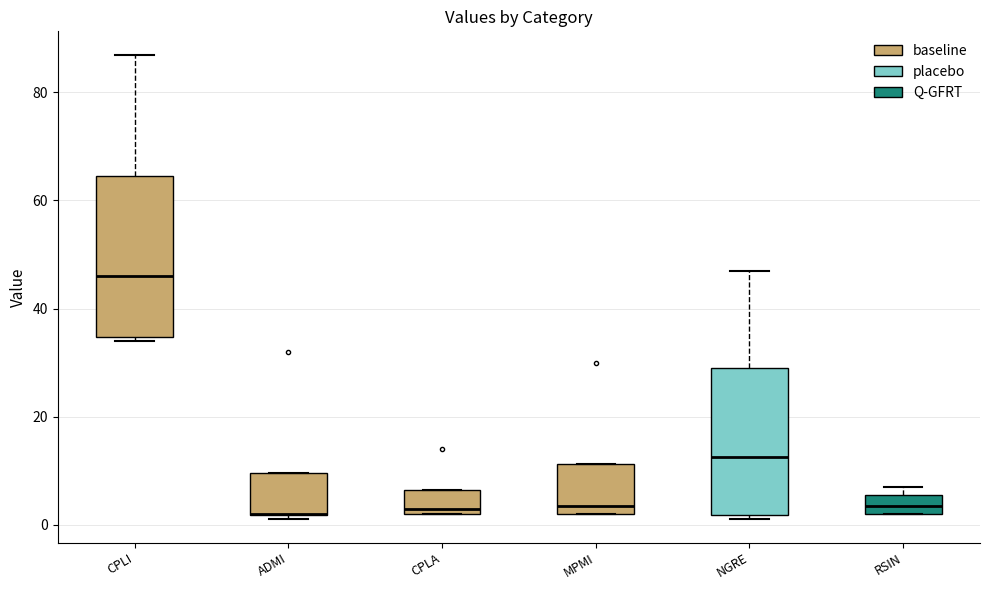

Which box is the tallest, from its lower edge to its upper edge?

CPLI